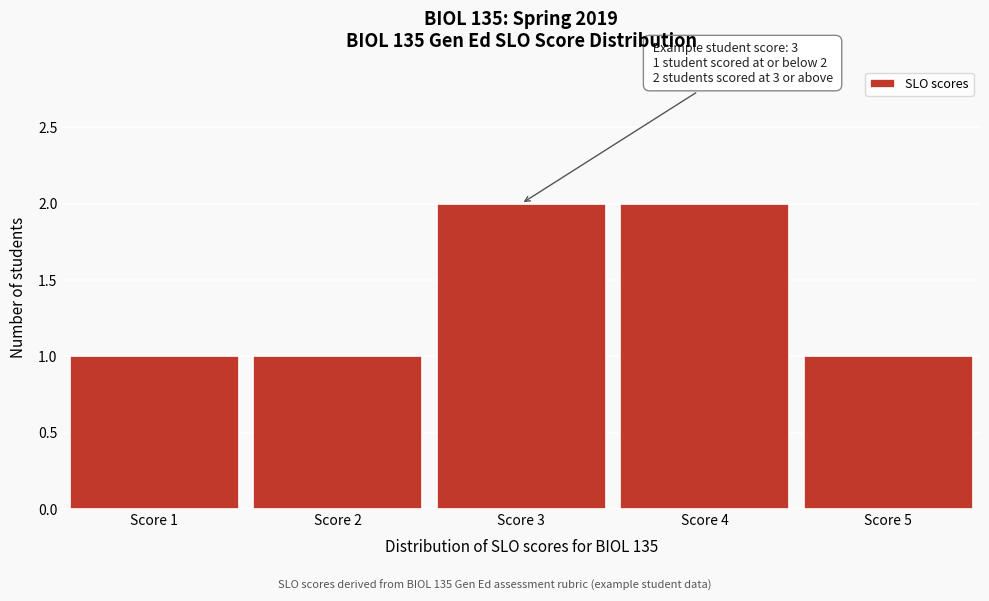

Reading left to right, what are all the values shown in this chart?

1	1	2	2	1